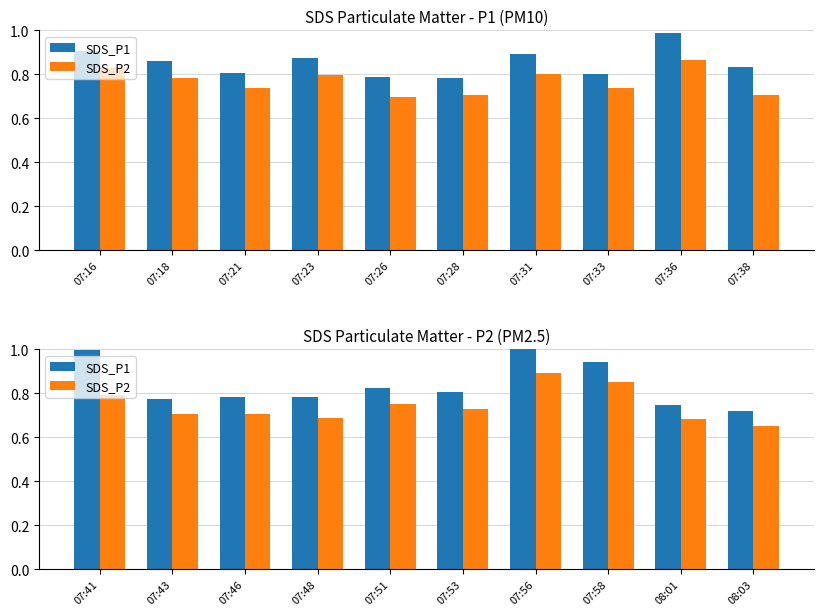

How many categories are shown in the chart?

10